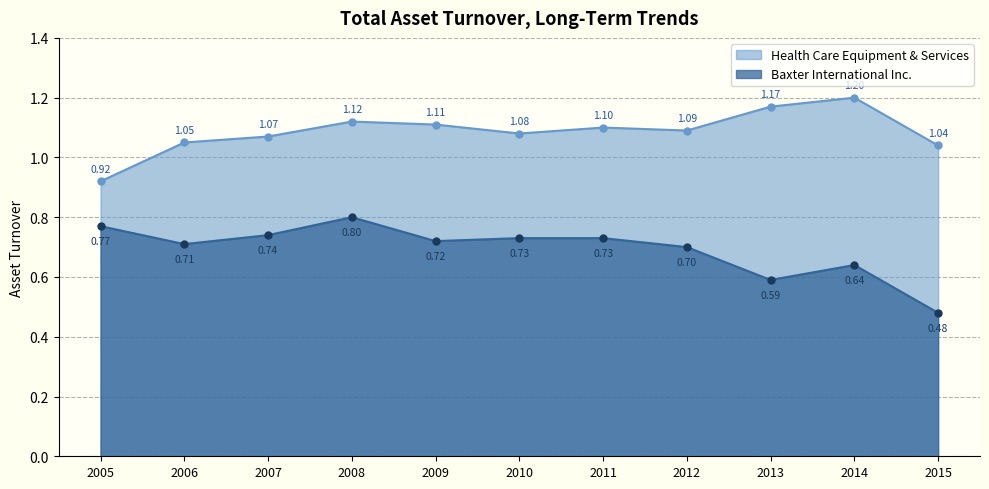

Reading left to right, extract all data points from this chart.

Health Care Equipment & Services: 0.9	1.1	1.1	1.1	1.1	1.1	1.1	1.1	1.2	1.2	1.0
Baxter International Inc.: 0.8	0.7	0.7	0.8	0.7	0.7	0.7	0.7	0.6	0.6	0.5